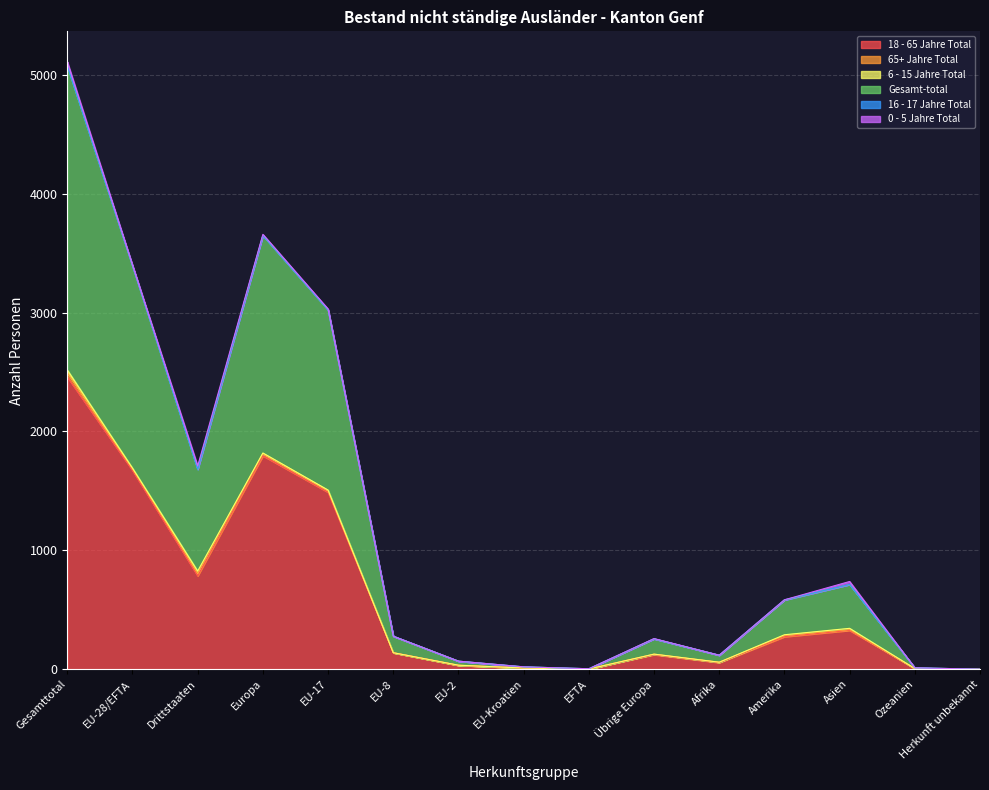

What position from the right is EU-2?

9